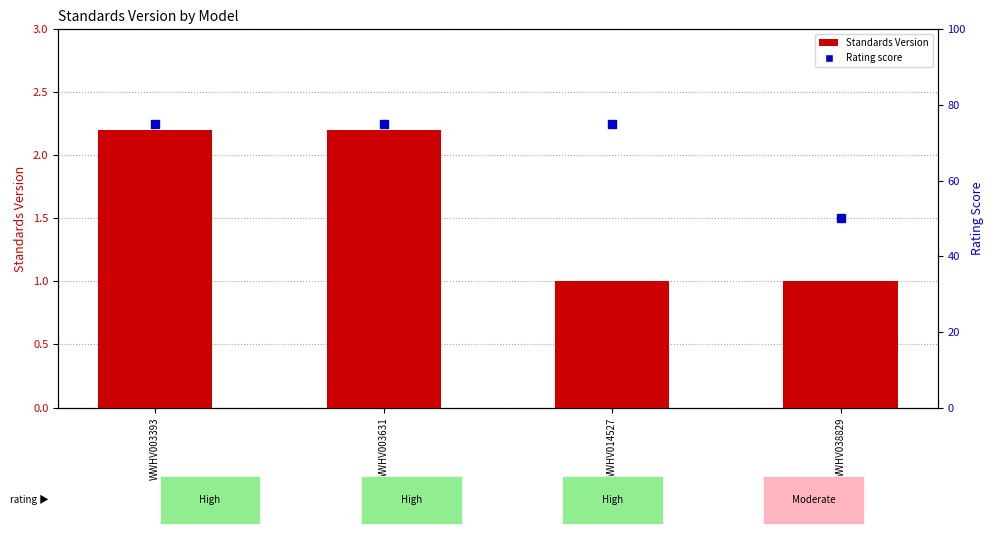

What is the approximate value of Rating score at WWHV003631?

75.0